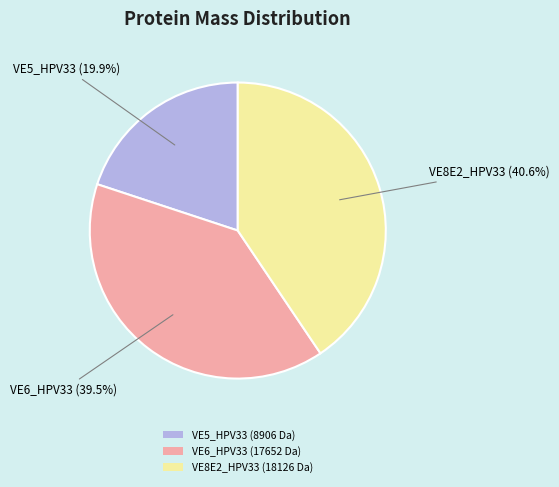

Count the number of slices in the pie.

3